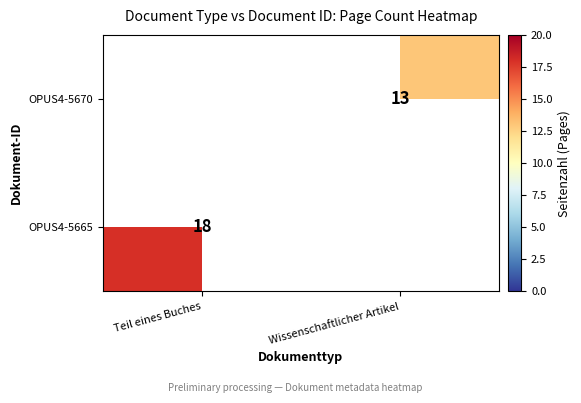

List the labels in order of OPUS4-5670 value, largest first.

Wissenschaftlicher Artikel, Teil eines Buches